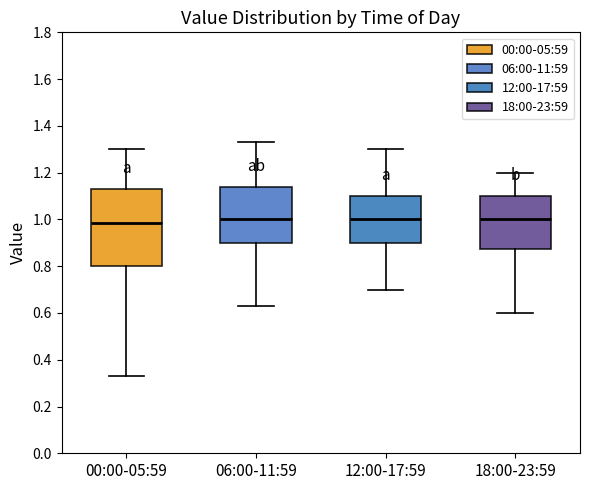

Where is the lower edge of the box for 18:00-23:59 on the y-axis? The values are not printed on the chart, so give them approximately, as read against the axis.

0.88